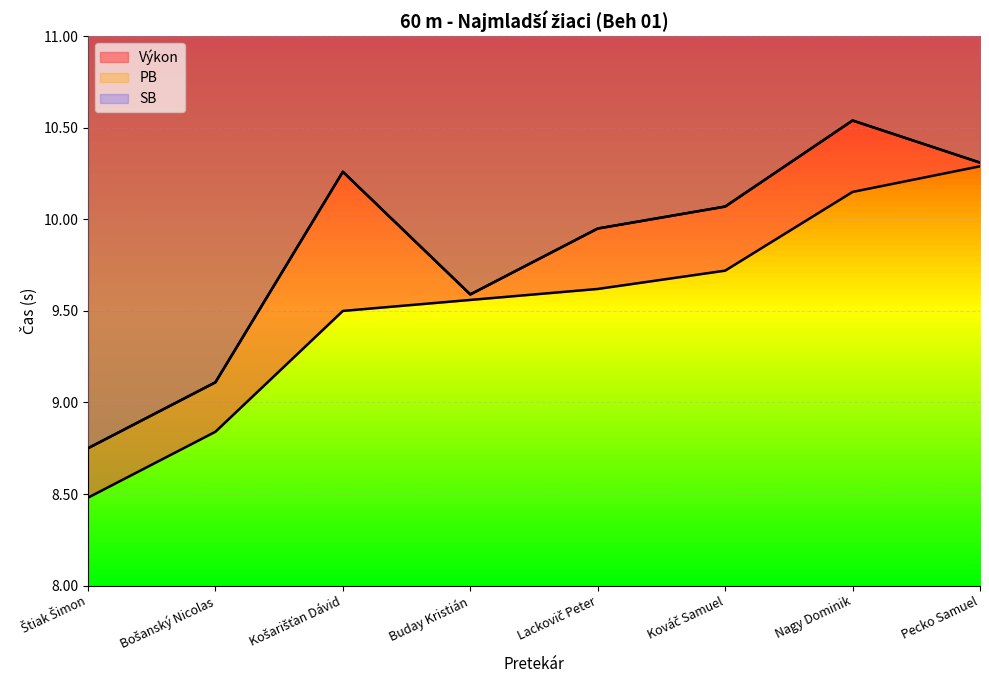

At Nagy Dominik, list the series in order from smallest to largest.

Výkon, PB, SB